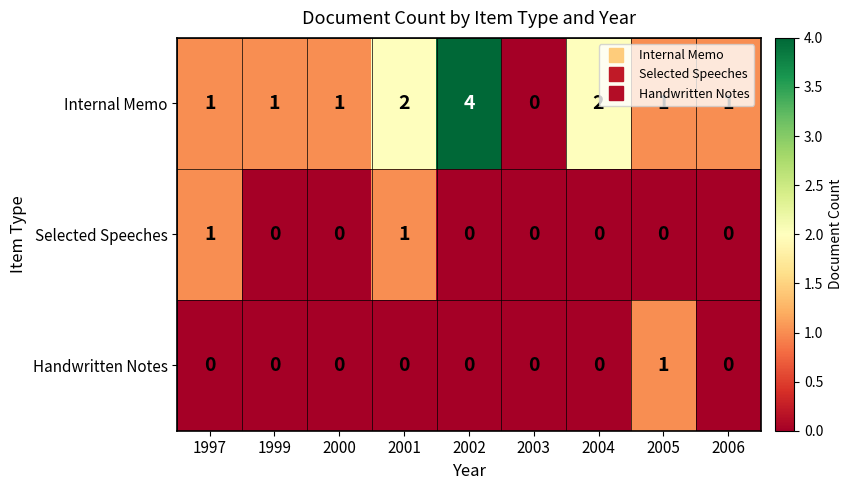

Which series has the largest total across all categories?

Internal Memo